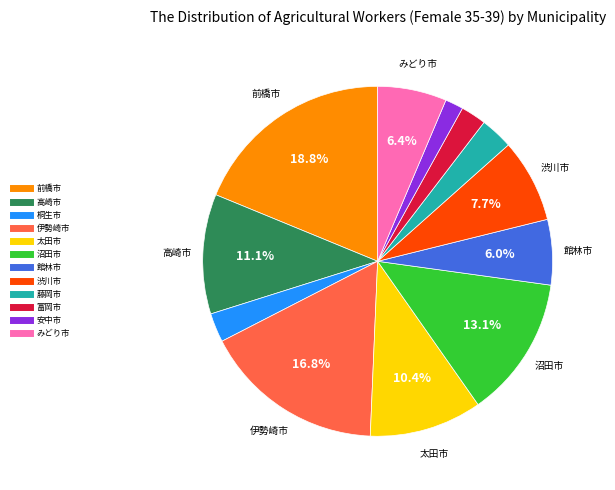

Is the sum of 伊勢崎市 and 渋川市 greater than half?

No